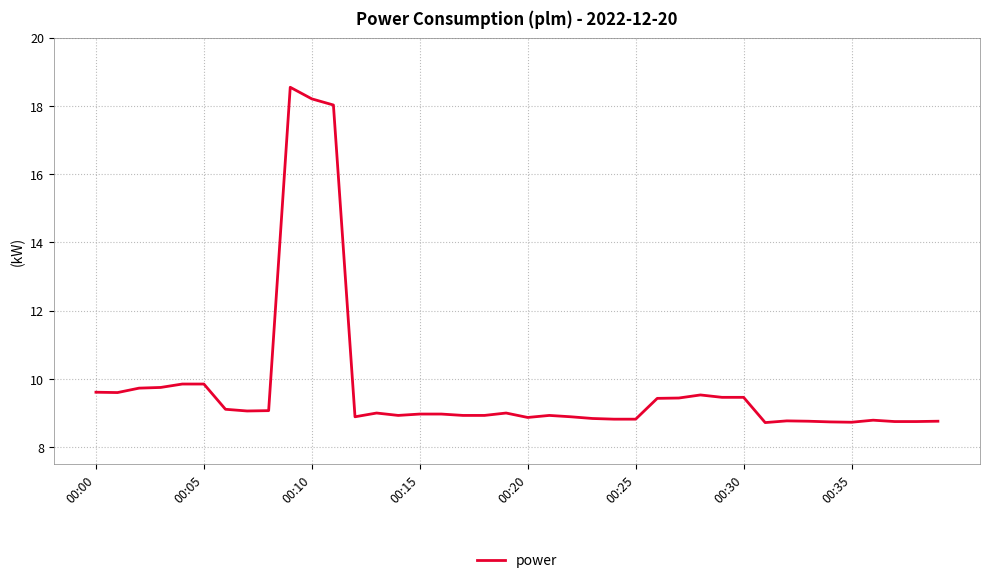

What is the smallest value displayed?

8.7